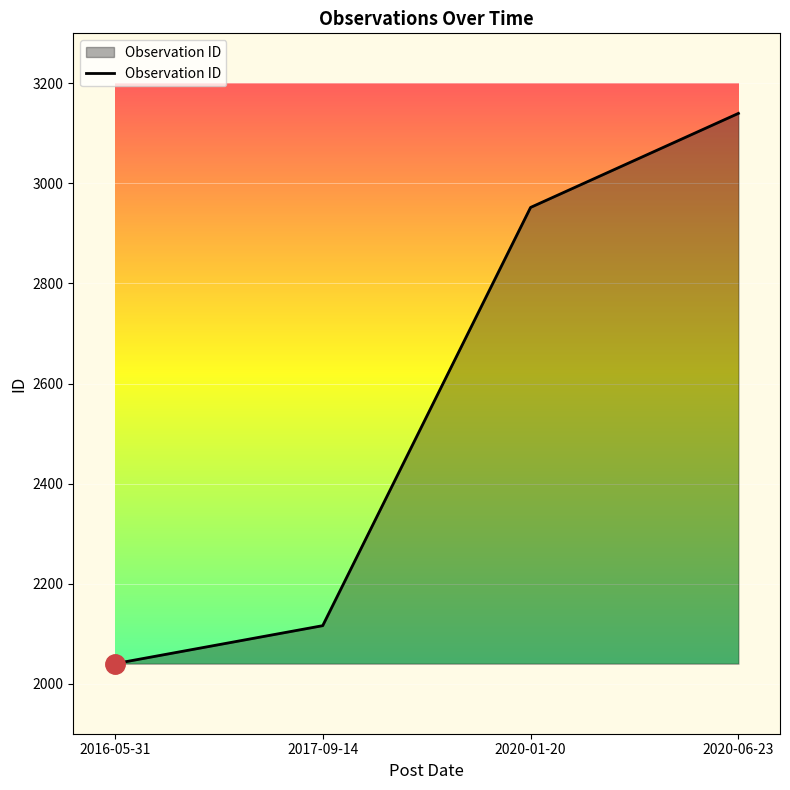

Read the value at 2017-09-14, to the nearest 100.

2100